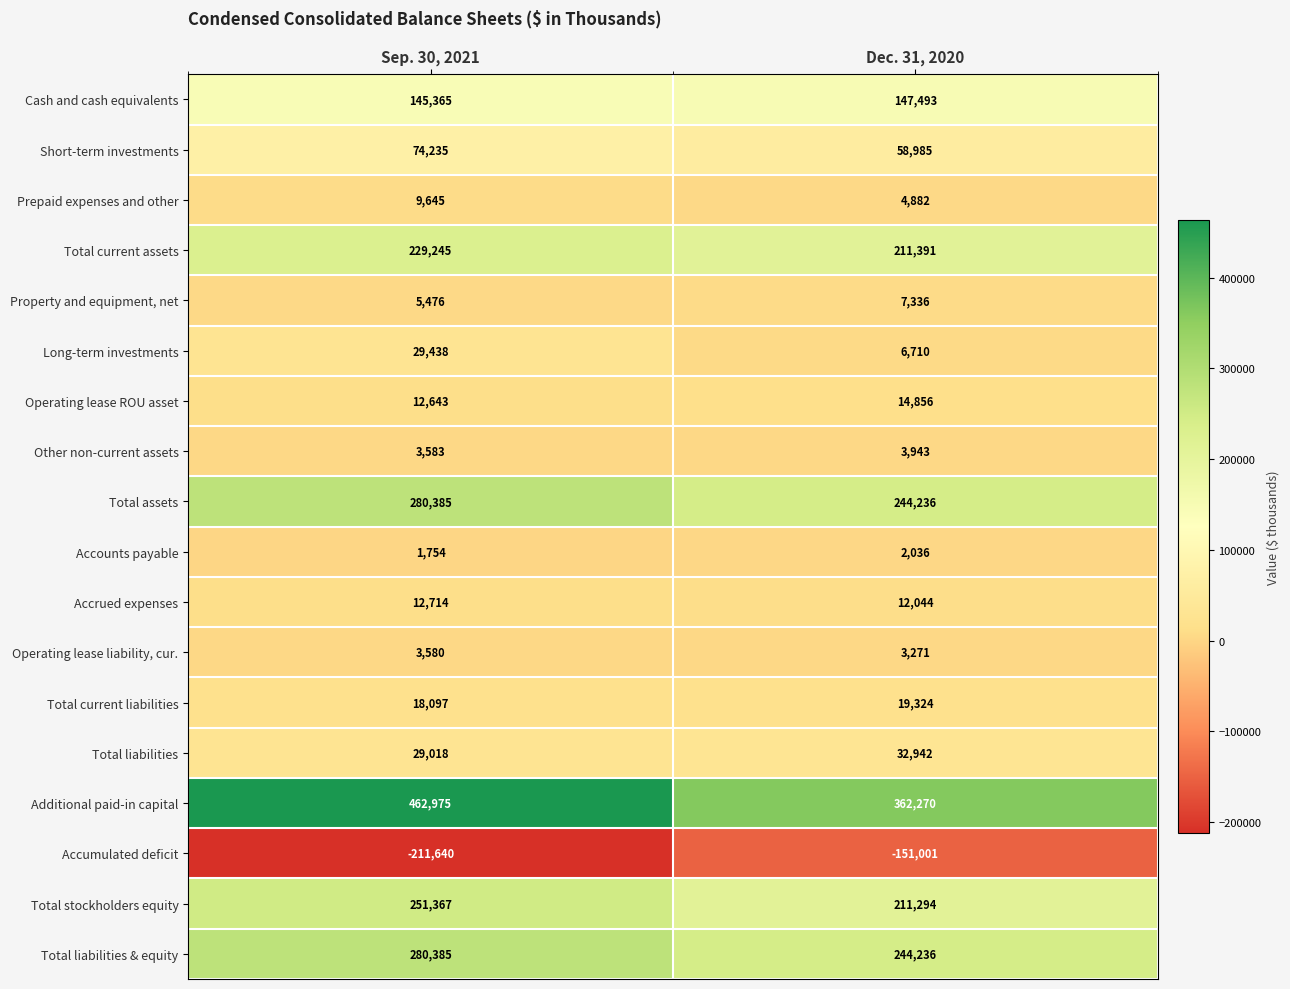

Count the number of categories in the chart.

2